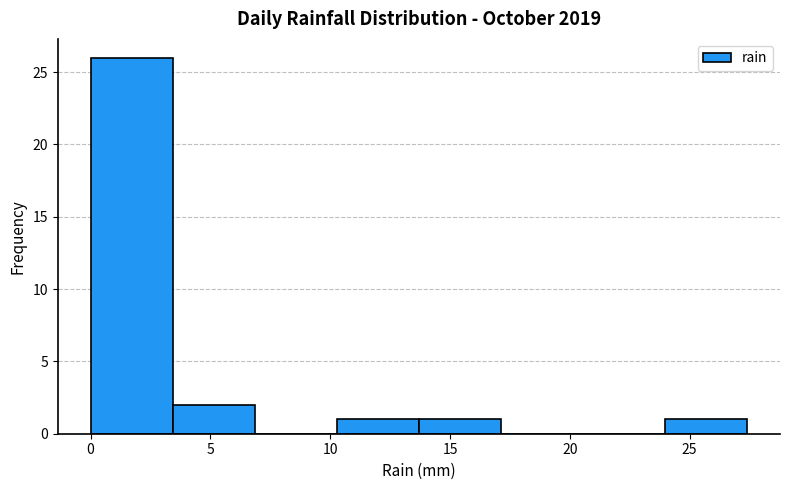

Reading left to right, list every bar in this chart as the range it spans on the x-axis followed by its height. Neither the bar edges nor the heights are printed on the chart, so give them approximately, as read against the axes.

0.0 to 3.5: 26
3.5 to 7.0: 2
7.0 to 10.5: 0
10.5 to 13.5: 1
13.5 to 17.0: 1
17.0 to 20.5: 0
20.5 to 24.0: 0
24.0 to 27.5: 1